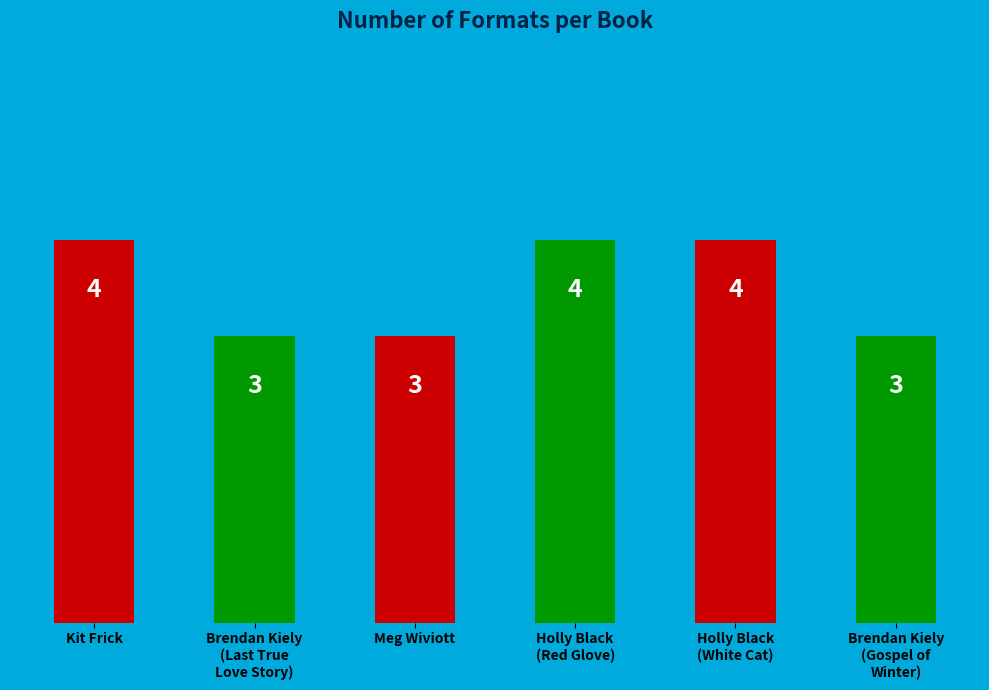

Count the values in the range 3 to 4.

6